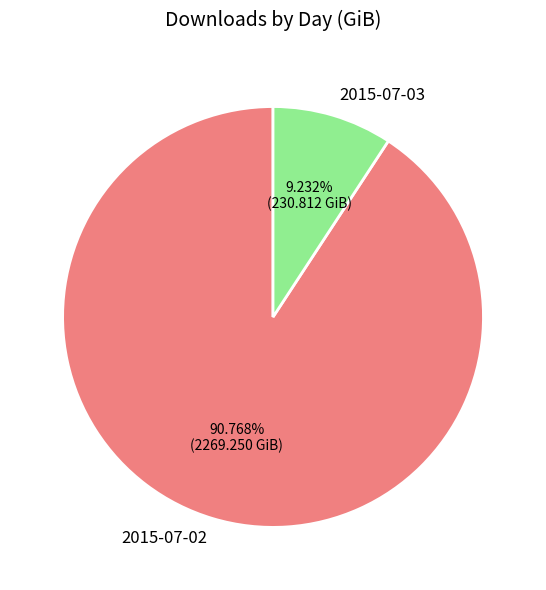

True or false: 2015-07-02 accounts for 82% of the total.

False